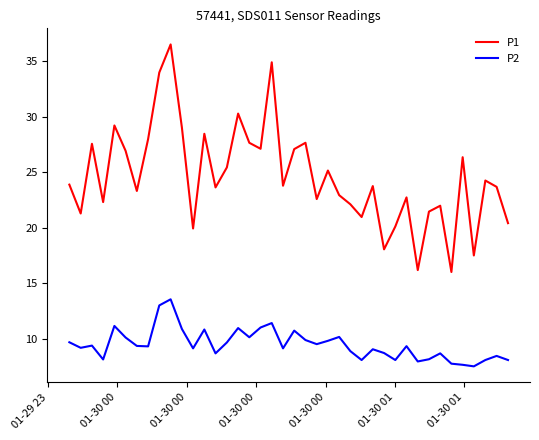

What is the difference between the maximum and minimum values in the P1 series?

20.5